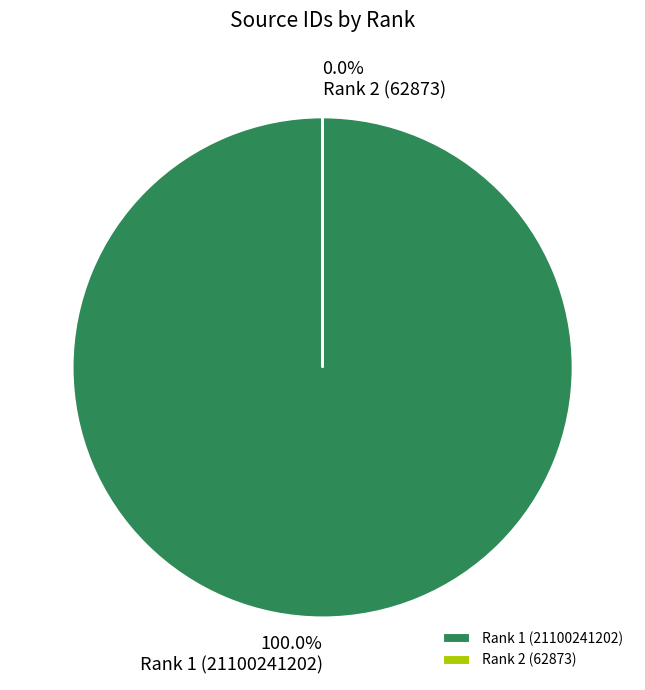

True or false: Rank 1 (21100241202) accounts for 95% of the total.

False